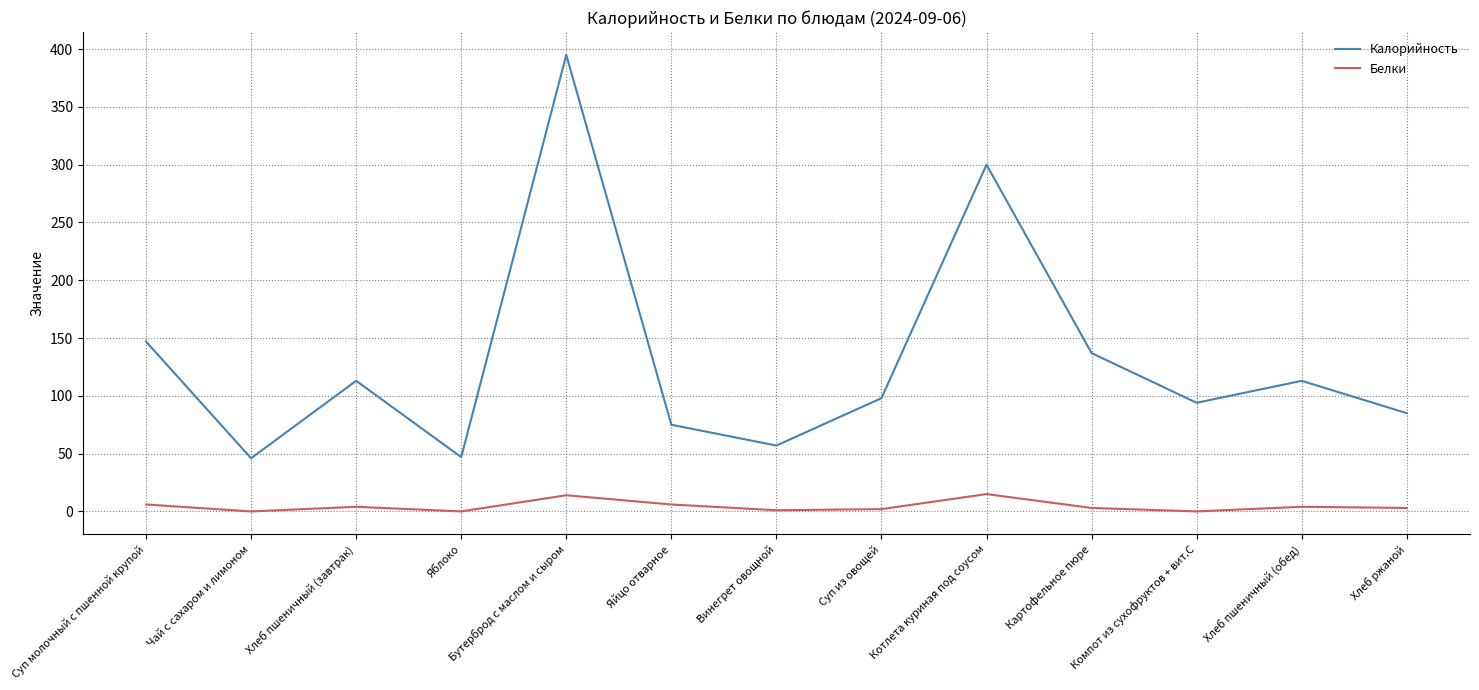

What is the total value across all series at Яблоко?

47